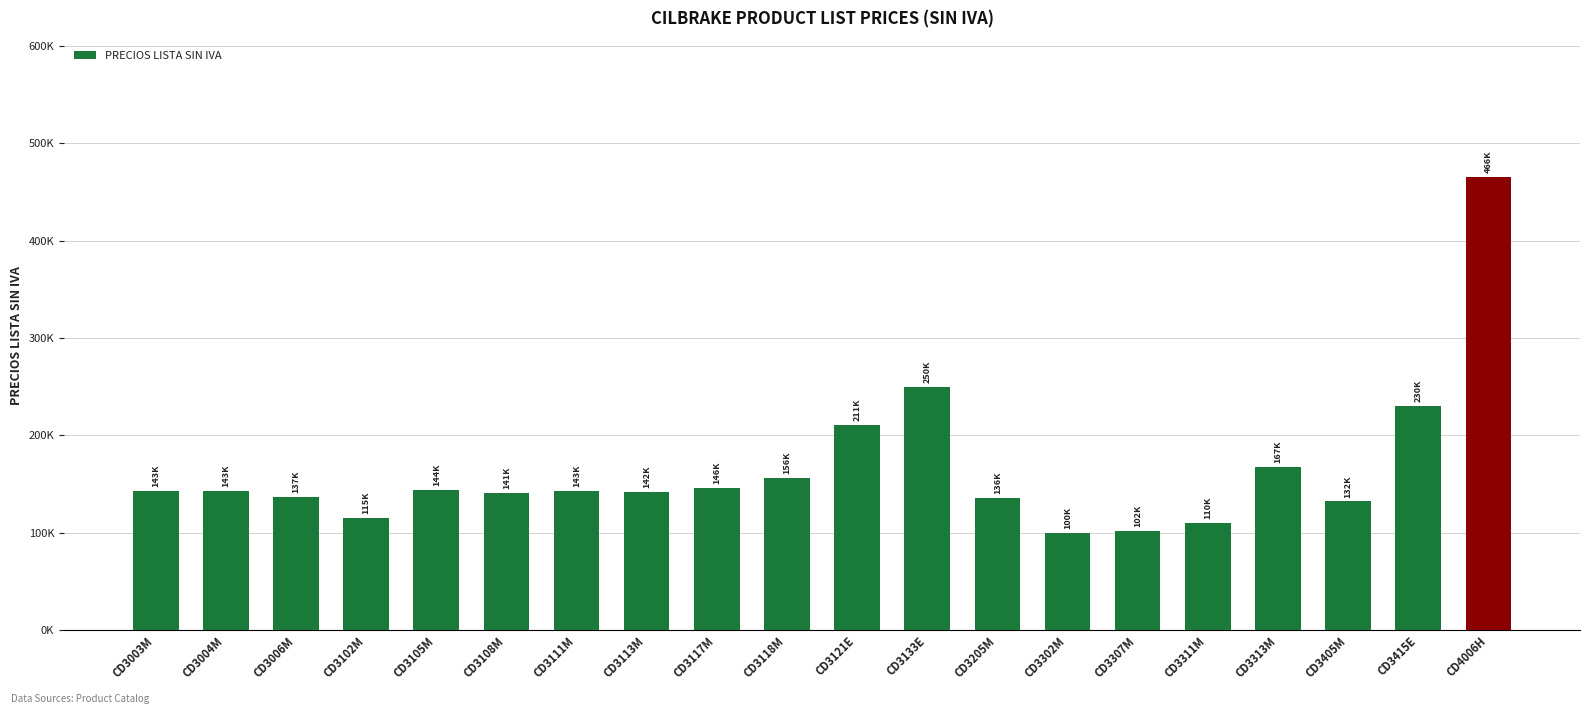

What position from the left is CD3118M?

10